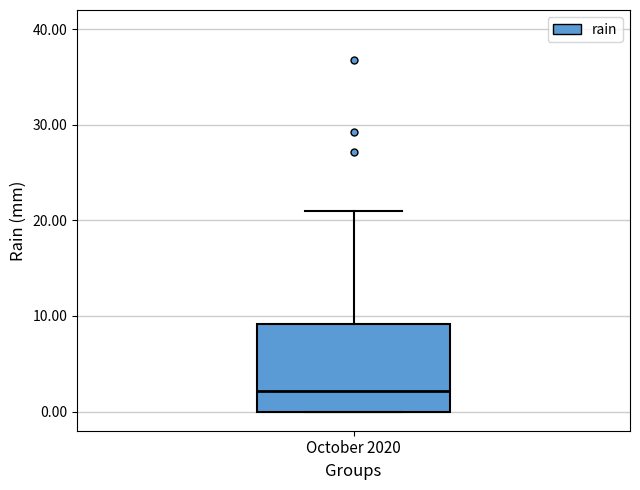

Read this box plot against the y-axis: the position of the median line, the range covered by the box, and the ends of both whiskers. The values are not printed on the chart, so give them approximately, as read against the axis.

median 2, box 0 to 9, whiskers 0 to 21